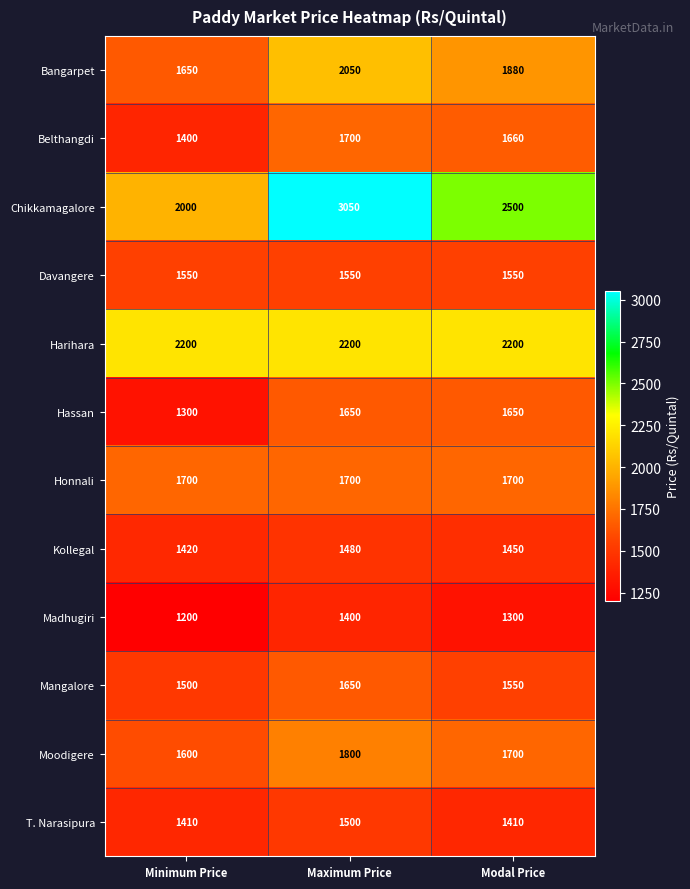

List the labels in order of Bangarpet value, smallest first.

Minimum Price, Modal Price, Maximum Price